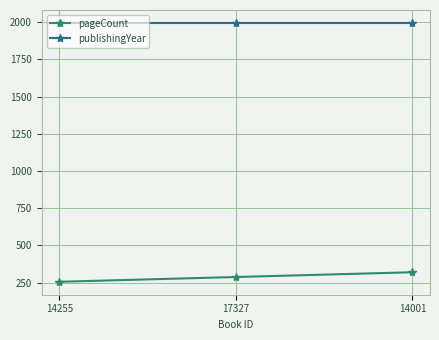

Rank the series at 14001 from highest to lowest value.

publishingYear, pageCount